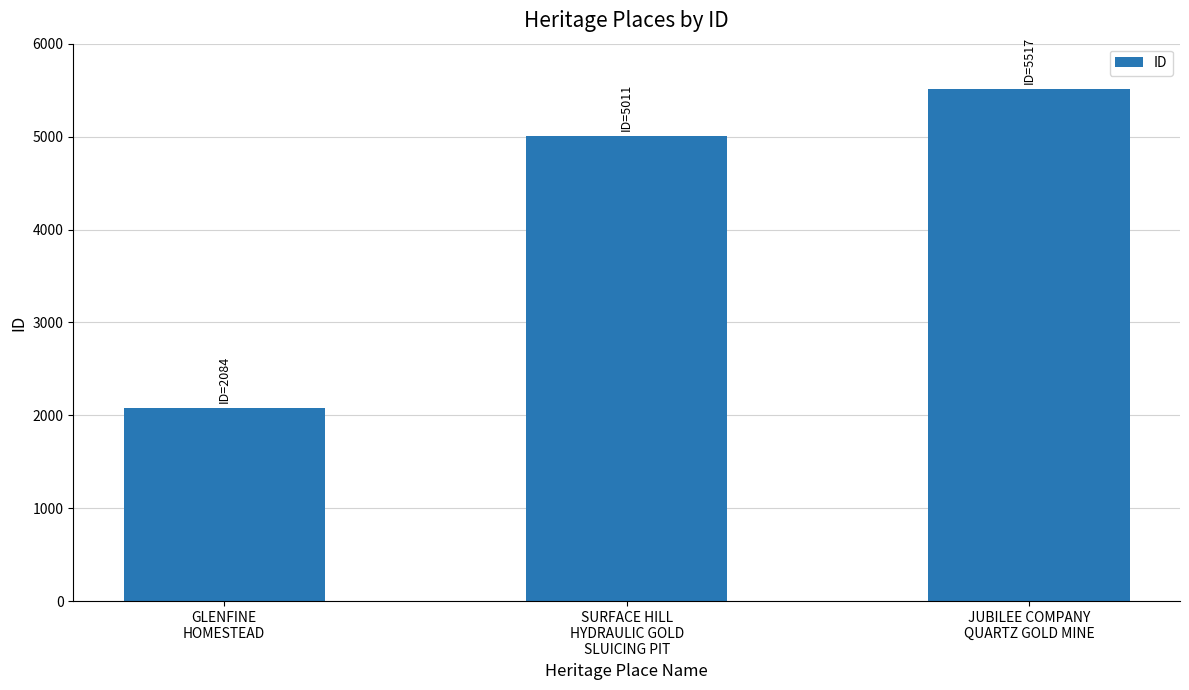

What is the smallest value displayed?

2084